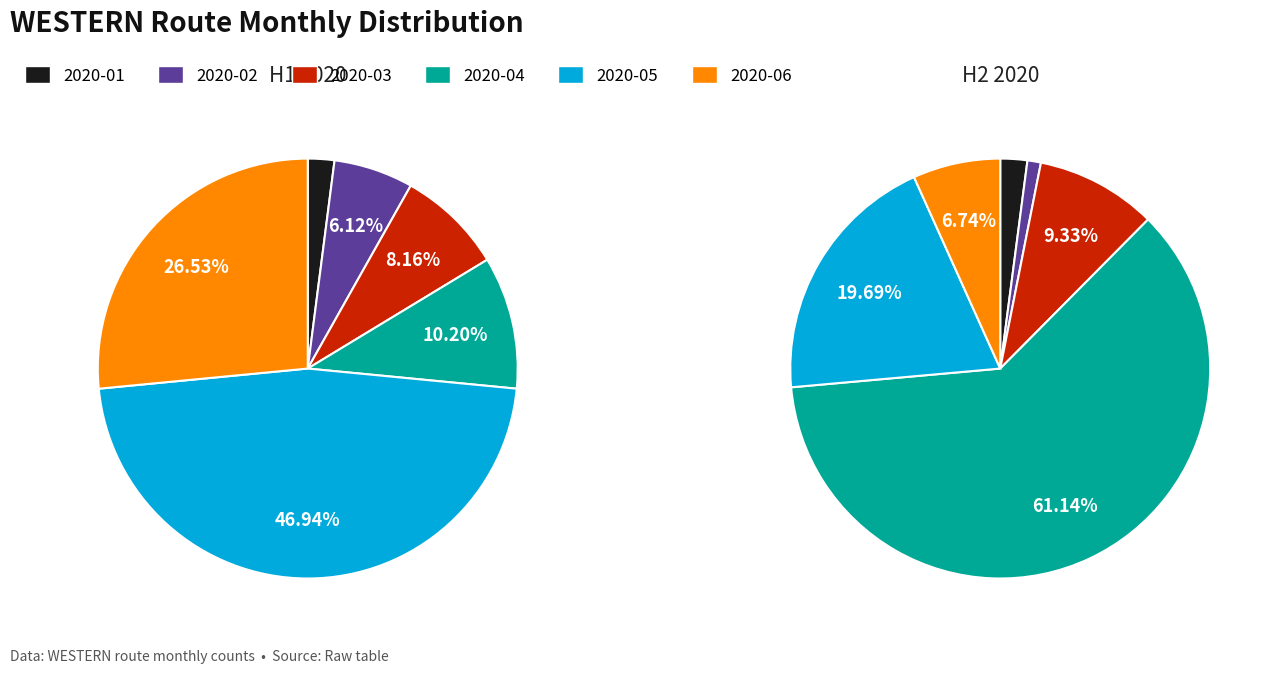

Which series has the widest spread of values?

H2 2020 (Jul-Dec)